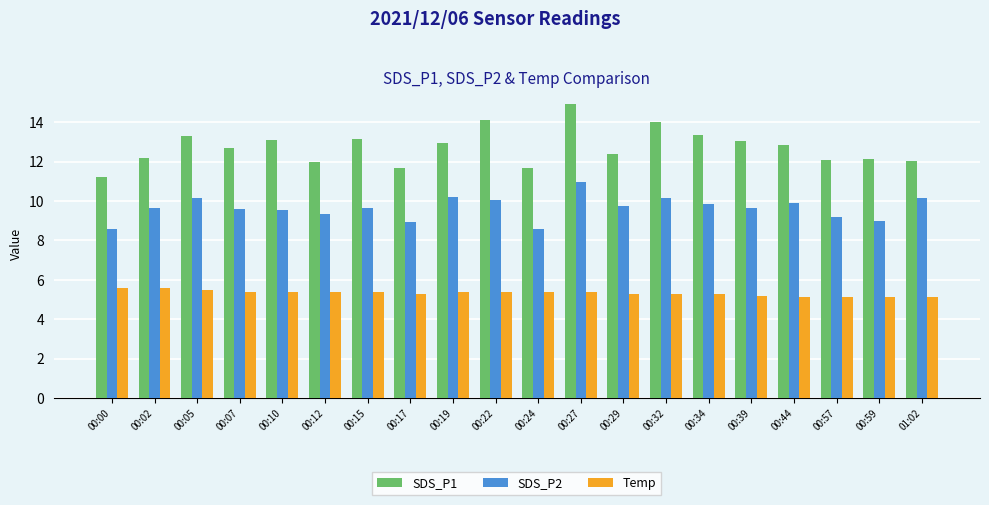

Between 00:10 and 00:27, which series saw the biggest shift?

SDS_P1